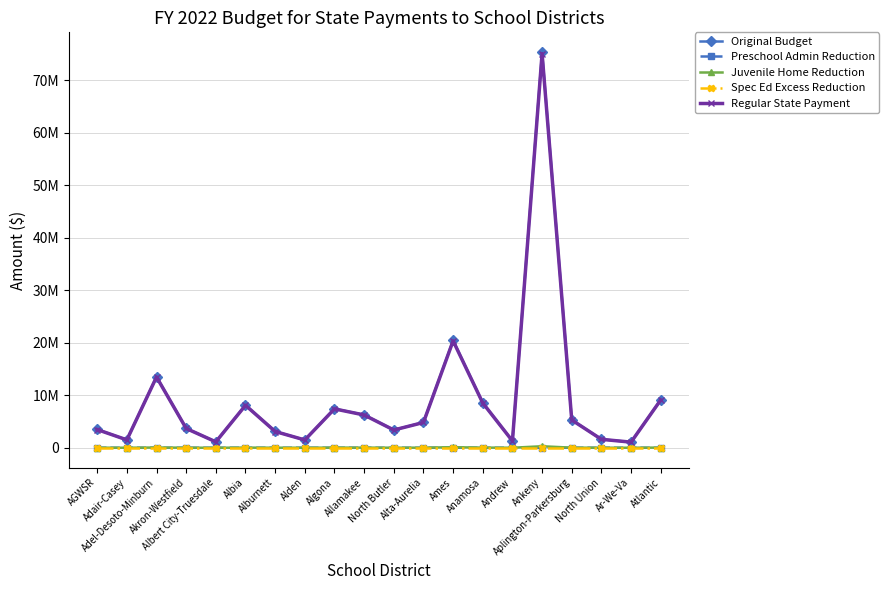

True or false: Spec Ed Excess Reduction has more than 0 interior local peaks.

False